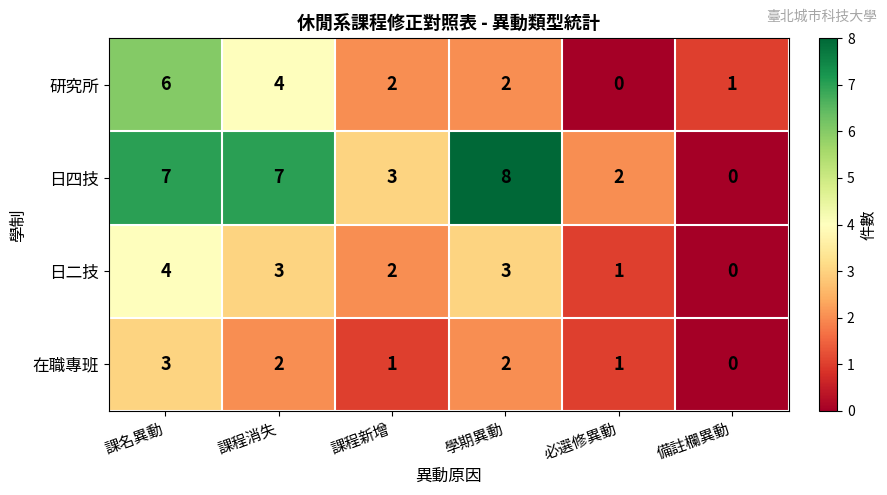

The value of 研究所 at 備註欄異動 is 1. True or false?

True